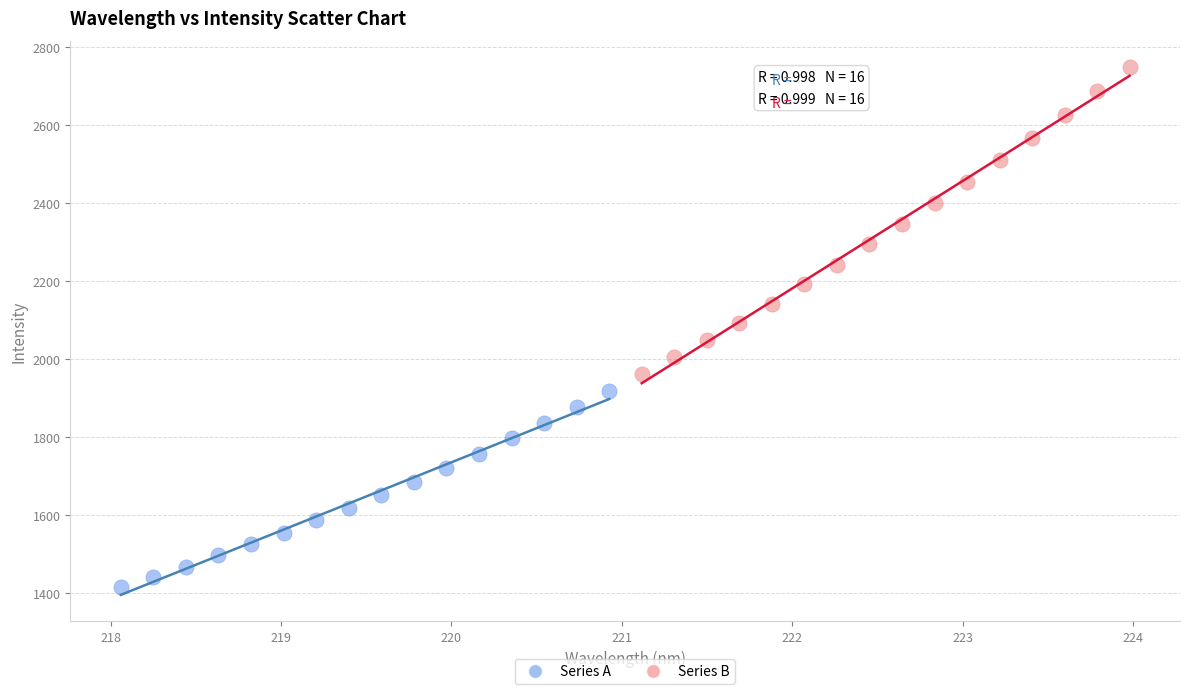

Which series contains the lowest Y value?

Series A